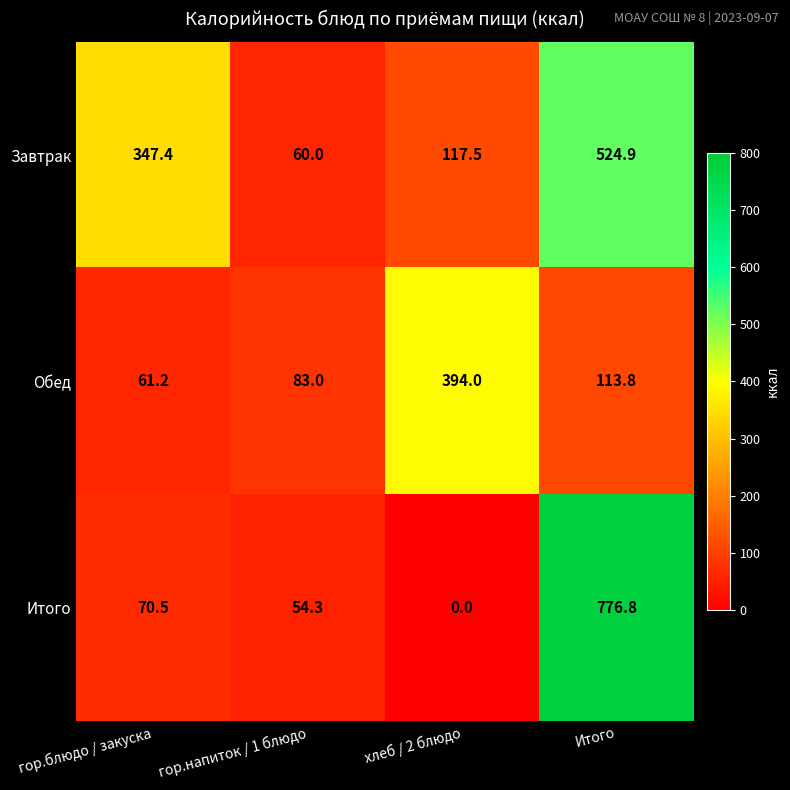

Reading left to right, what are all the values shown in this chart?

Завтрак: 347.4	60.0	117.5	524.9
Обед: 61.2	83.0	394.0	113.8
Итого: 70.5	54.3	0.0	776.8